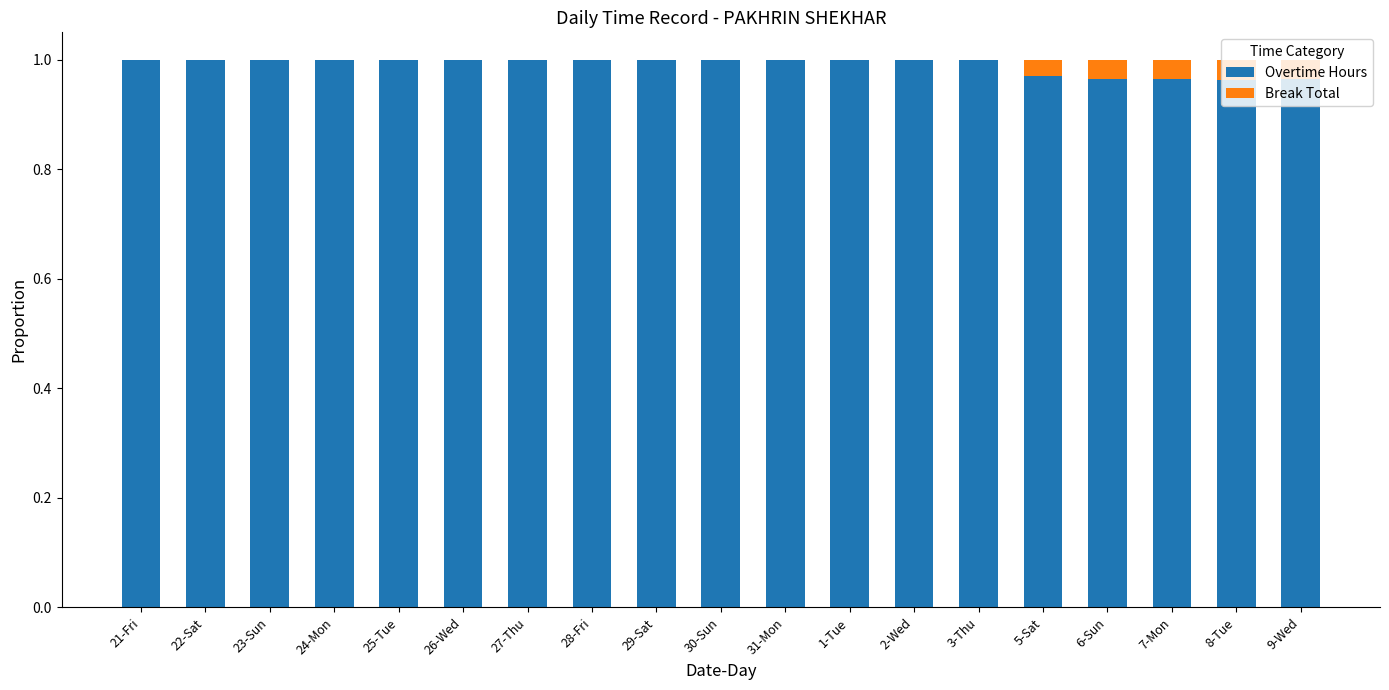

How many categories are shown in the chart?

19